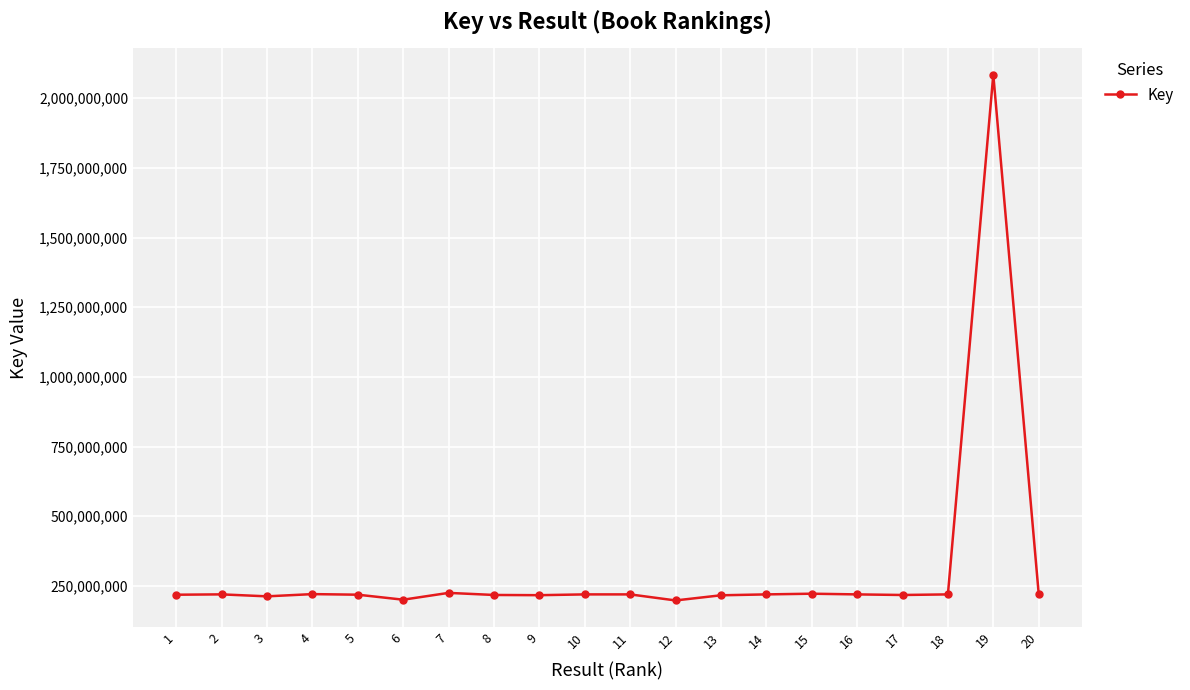

What is the smallest value displayed?

197716697